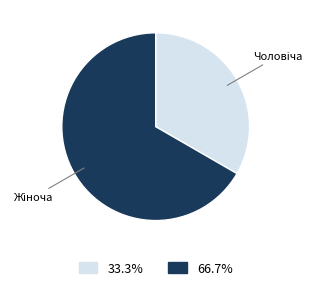

Is there a majority slice in this chart?

Yes